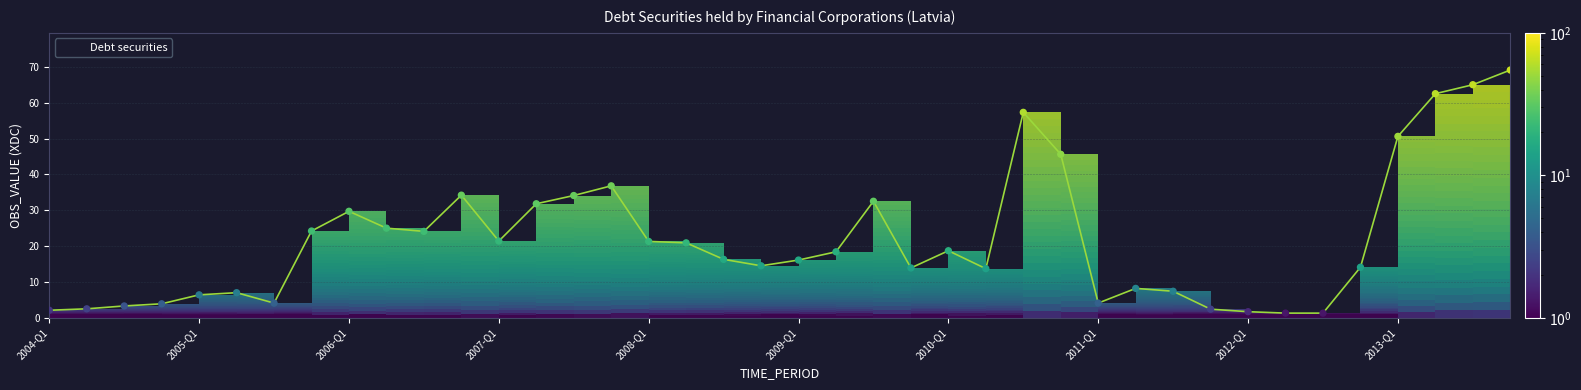

What is the greatest value displayed?

69.1